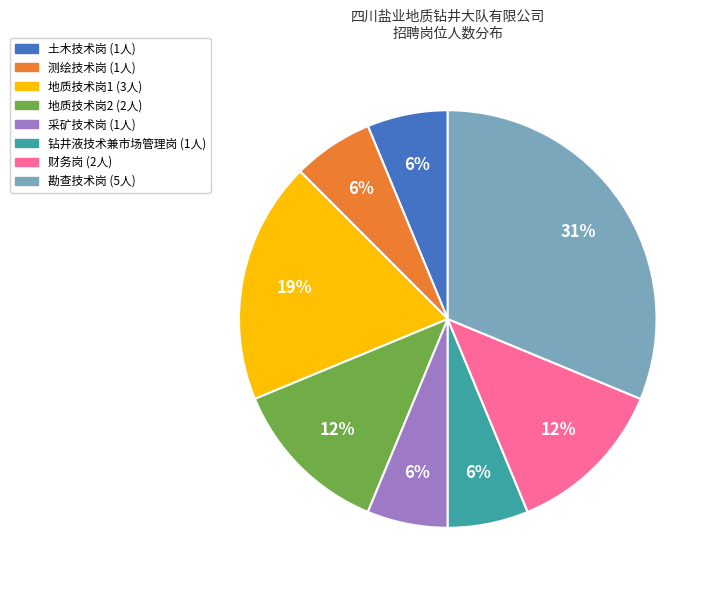

Which slice is the largest?

勘查技术岗